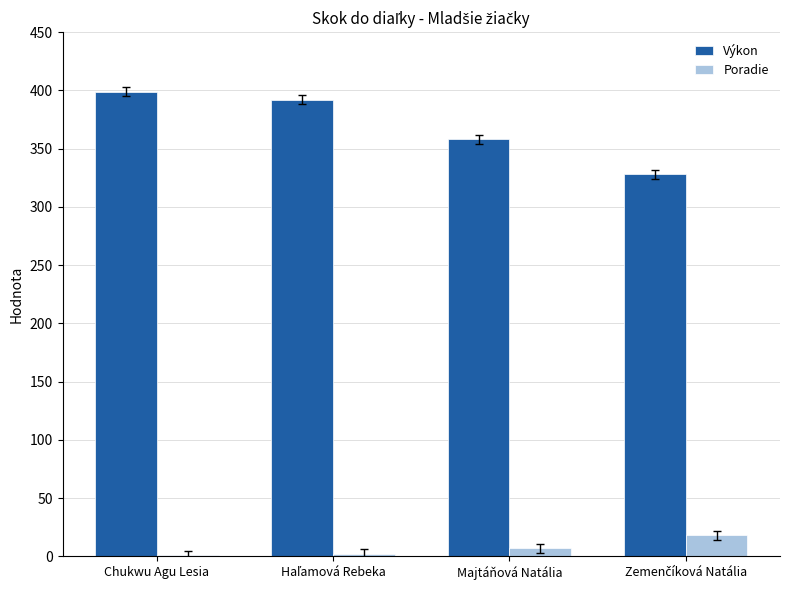

What is the average value of the Poradie series?

7